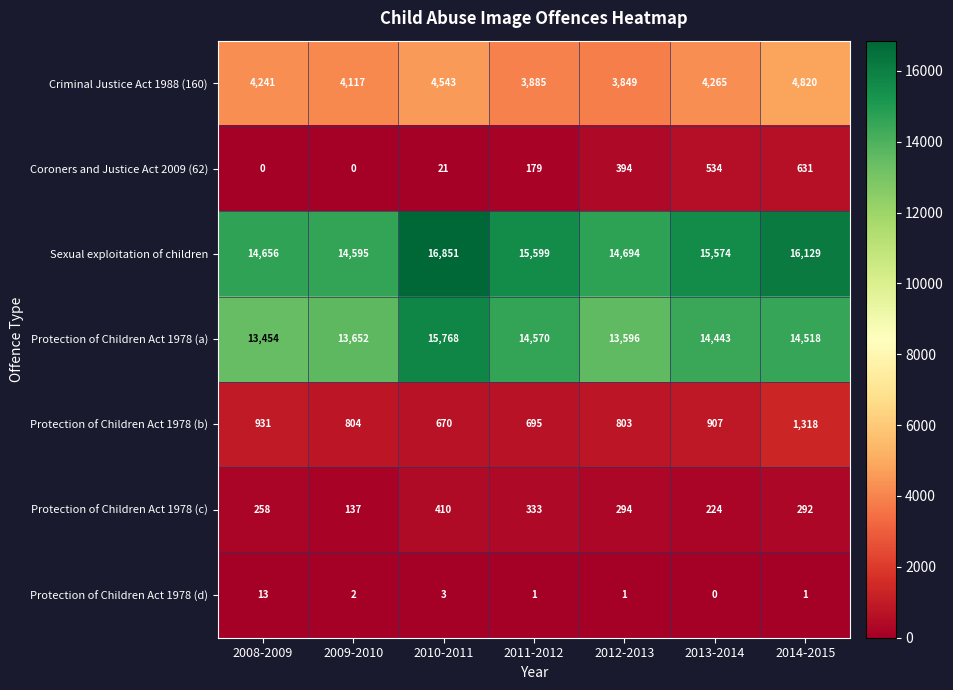

Between 2009-2010 and 2012-2013, which series saw the biggest shift?

Coroners and Justice Act 2009 (62)